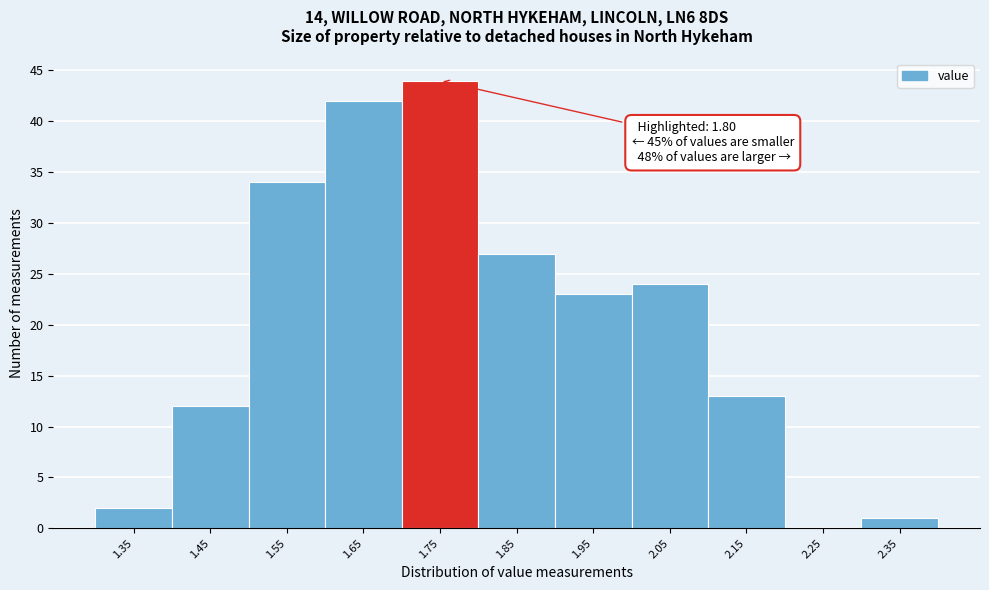

Reading left to right, transcribe all the data shown in this chart.

1.35=2	1.45=12	1.55=34	1.65=42	1.75=44	1.85=27	1.95=23	2.05=24	2.15=13	2.25=0	2.35=1